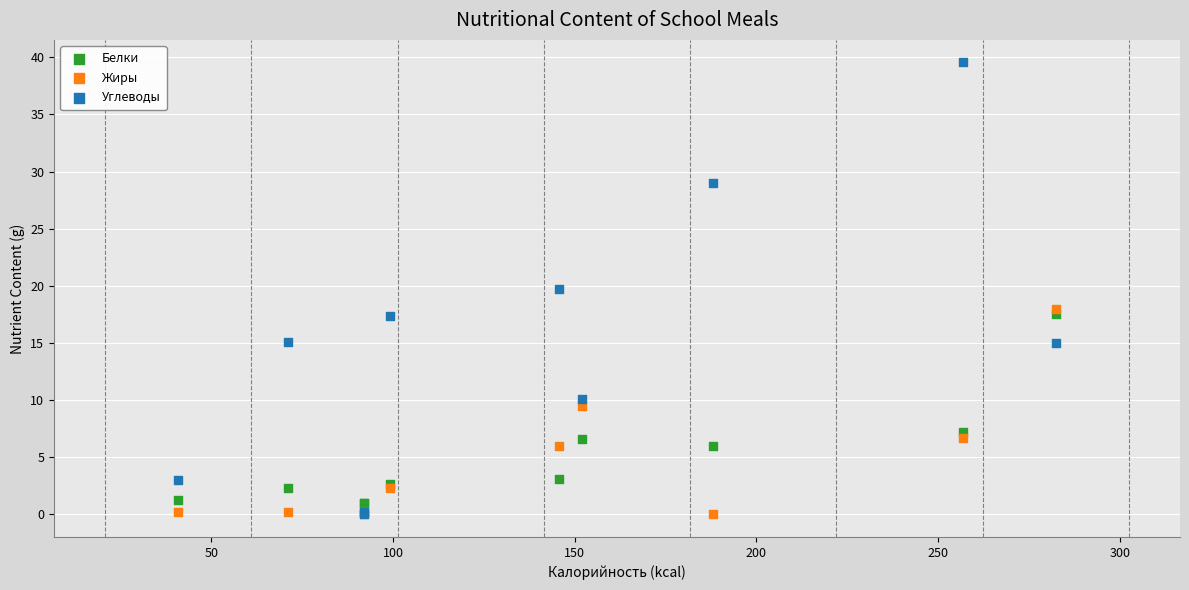

In the Жиры series, what Y value is closest to 9?

9.5